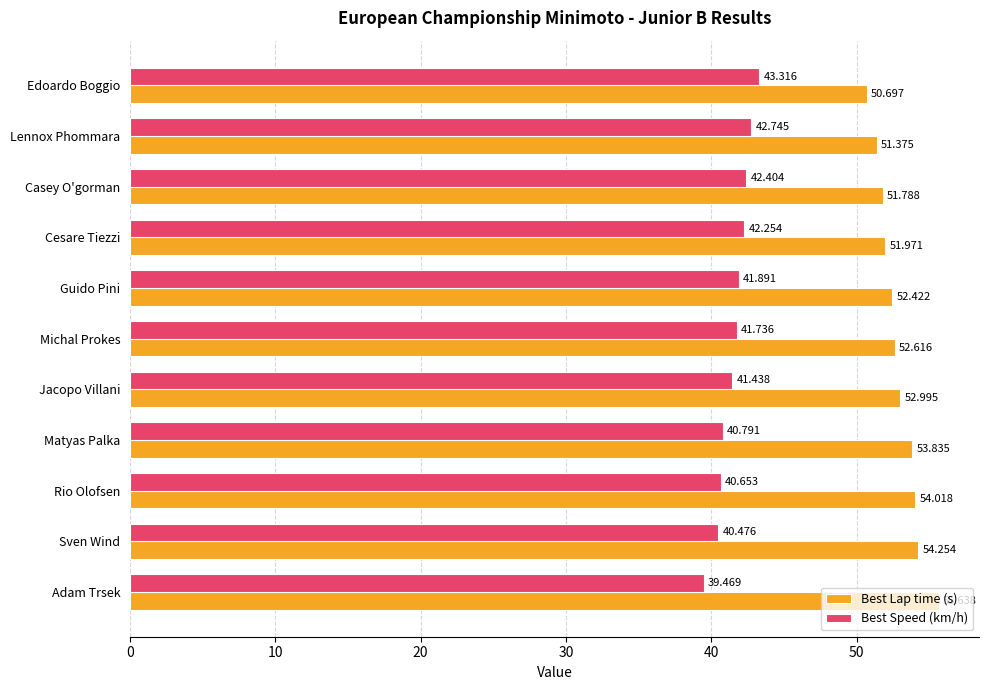

At how many categories does at least one series exceed 41?

11